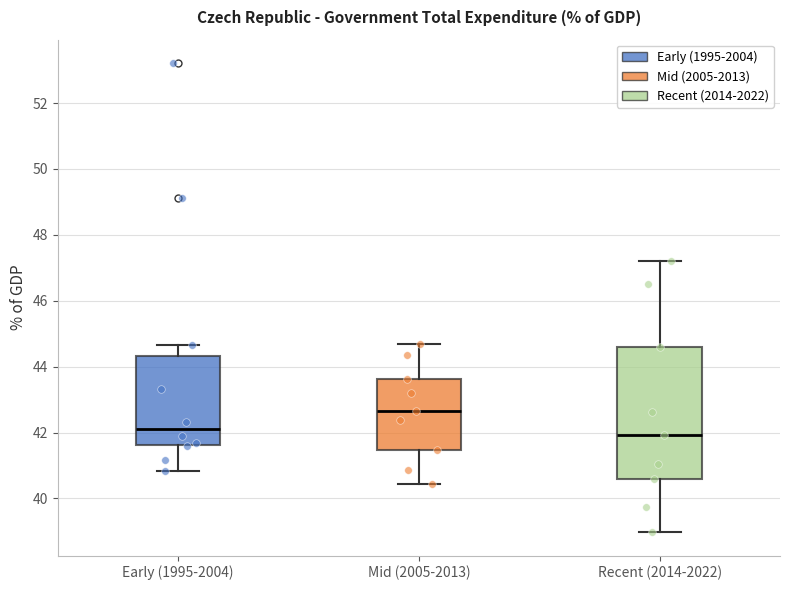

Comparing the boxes themselves (not the whiskers), which one is the tallest?

Recent (2014-2022)